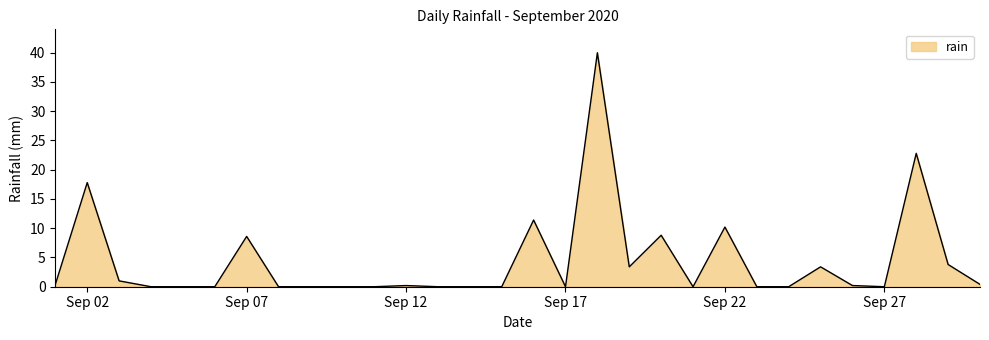

What is the maximum value shown in the chart?

40.0